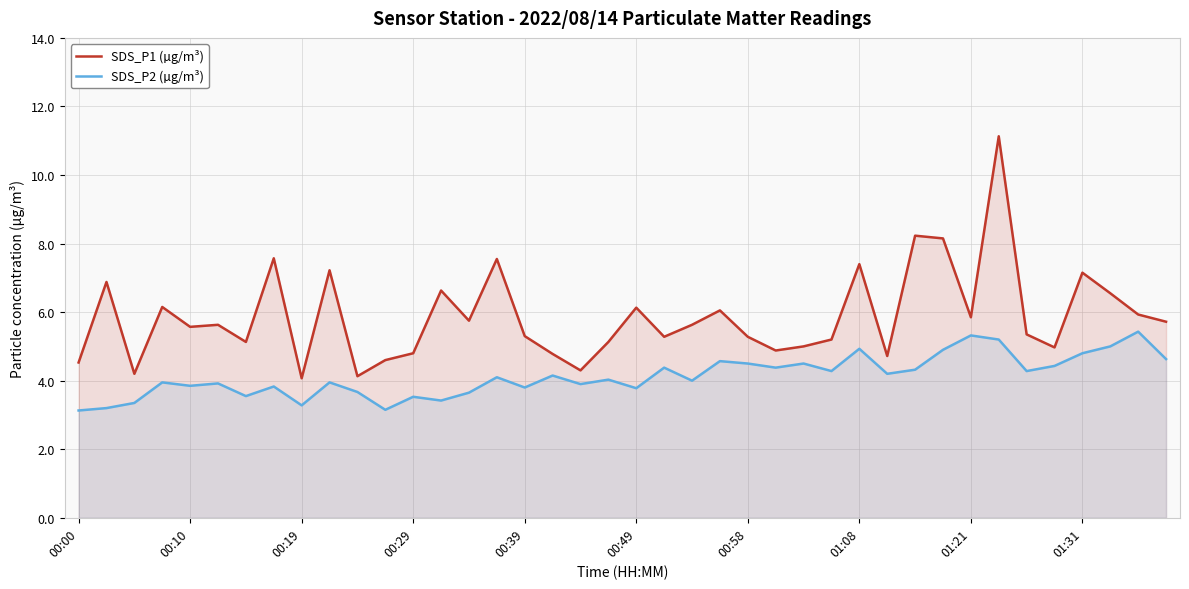

True or false: SDS_P2 (µg/m³) and SDS_P1 (µg/m³) cross at least once.

False